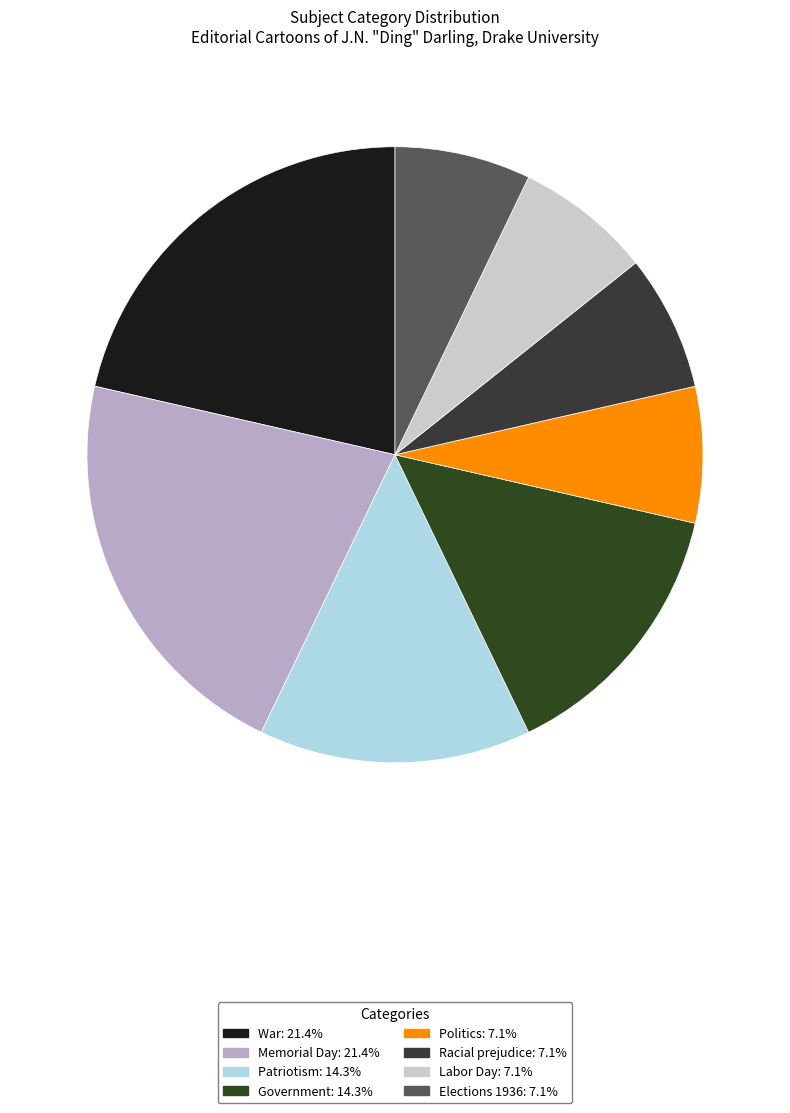

Do War and Elections 1936 together represent more than half of the pie?

No